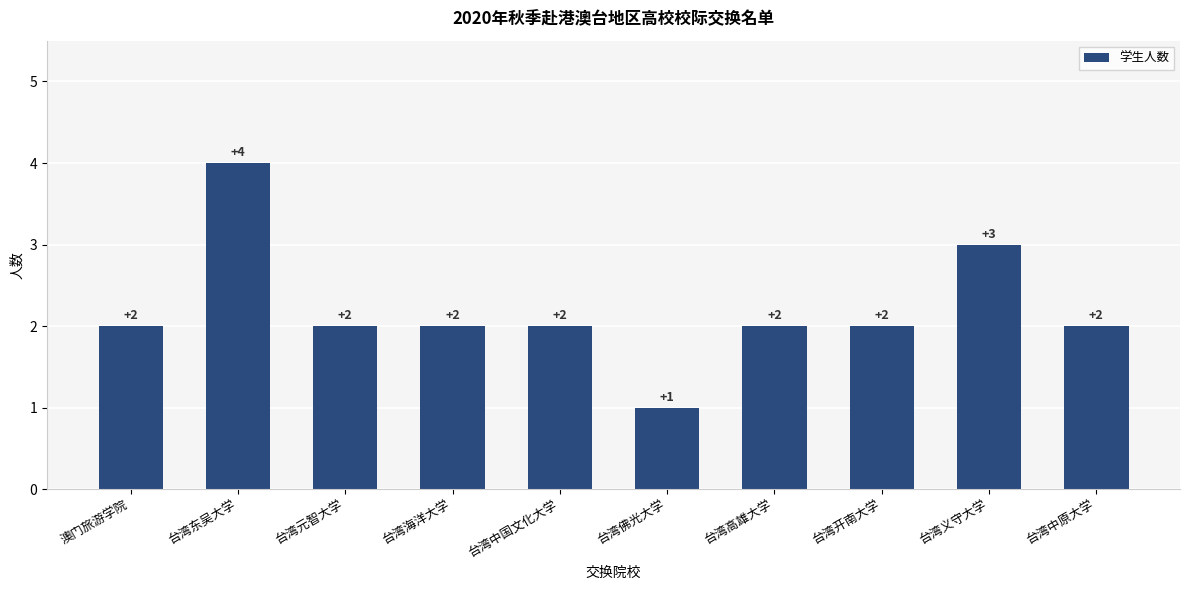

How many values are between 2 and 3?

8